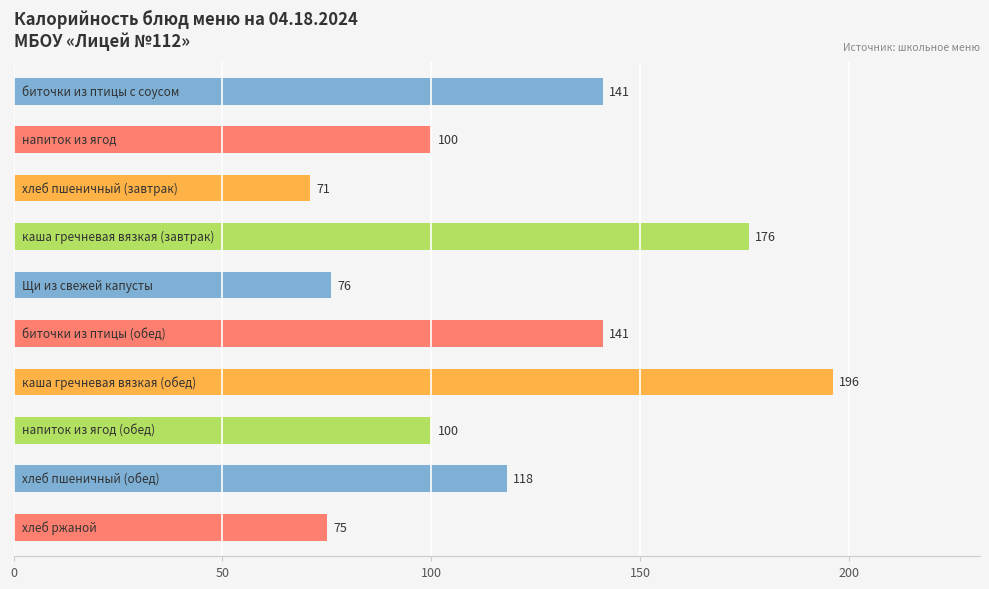

What is the value of the 2nd bar from the top?

100